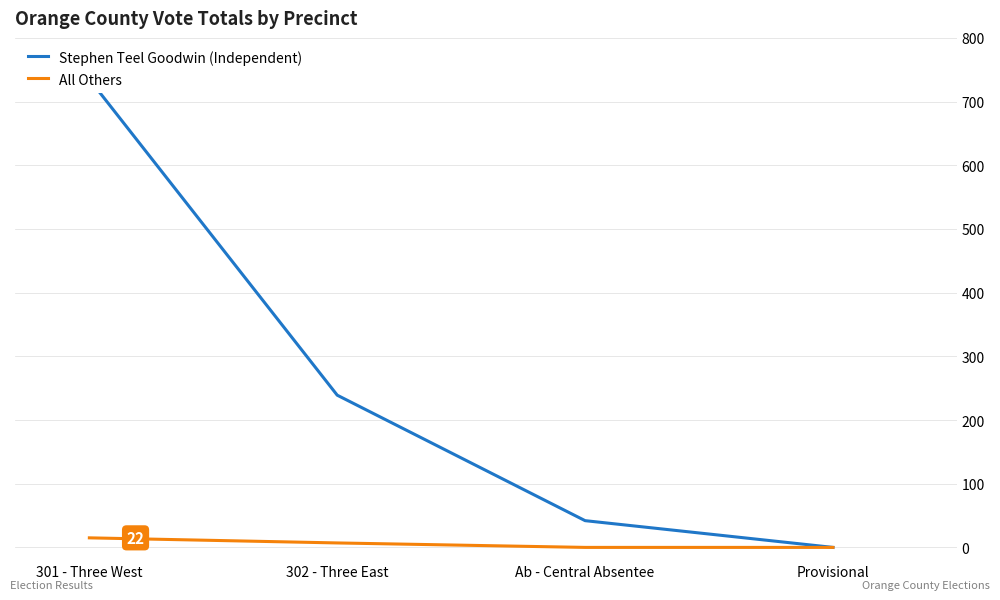

Which series has the largest total across all categories?

Stephen Teel Goodwin (Independent)